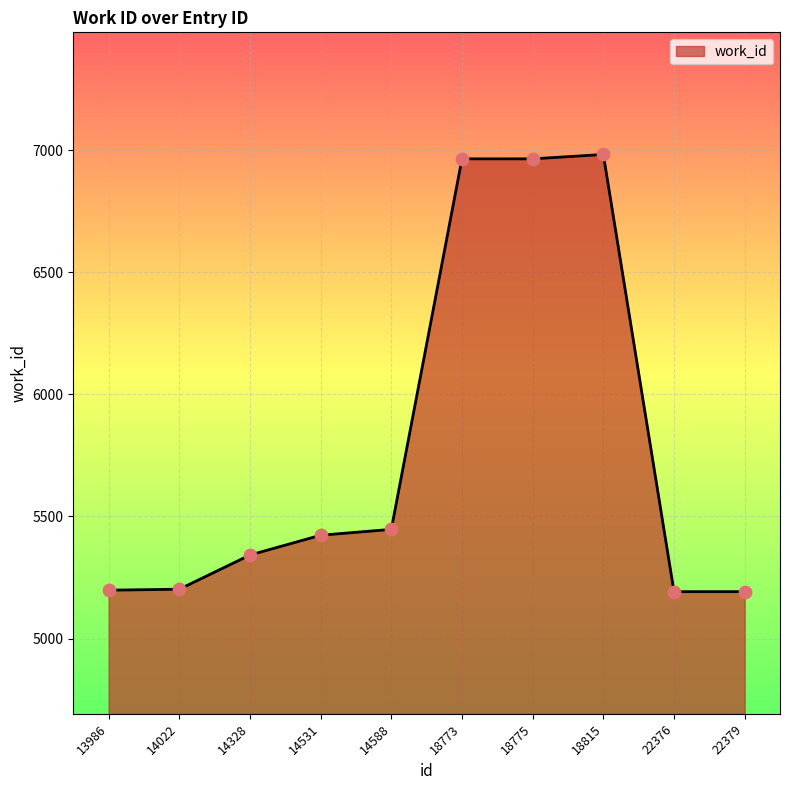

What is the change in value from 14328 to 14531?

+81